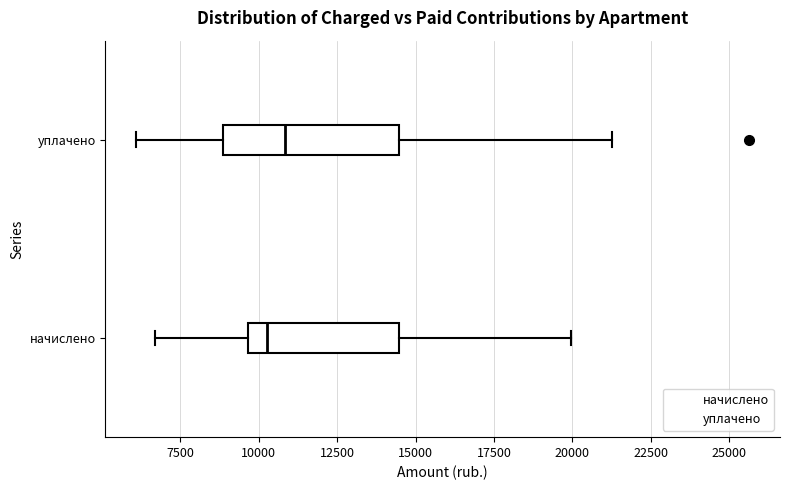

Reading bottom to top, transcribe this box plot: for each box, give where its median line is, the range the box spans, and where its two whiskers end, as read against the x-axis. The values are not printed on the chart, so give them approximately, as read against the axis.

начислено: median 10500, box 9500 to 14500, whiskers 6500 to 20000
уплачено: median 11000, box 9000 to 14500, whiskers 6000 to 21500